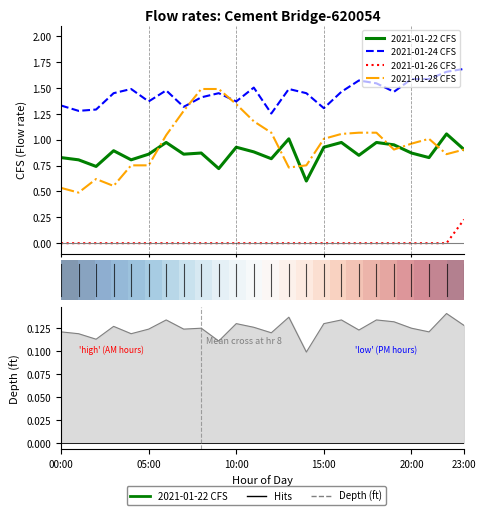

True or false: 2021-01-26 CFS and 2021-01-28 CFS cross at least once.

False